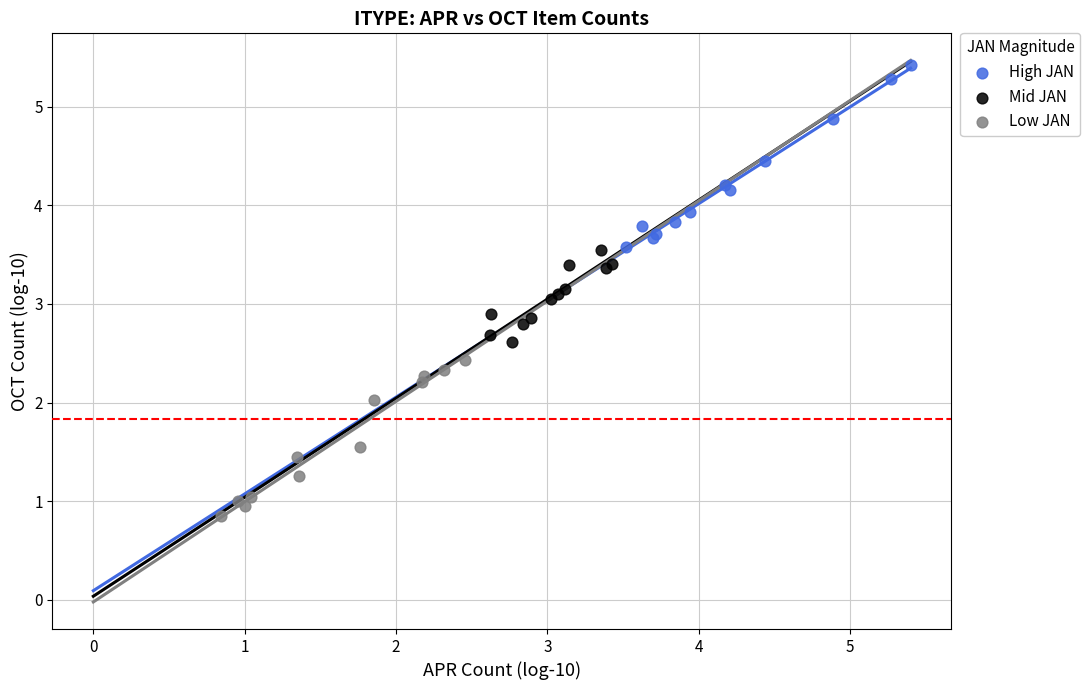

Which series reaches the maximum Y coordinate?

High JAN